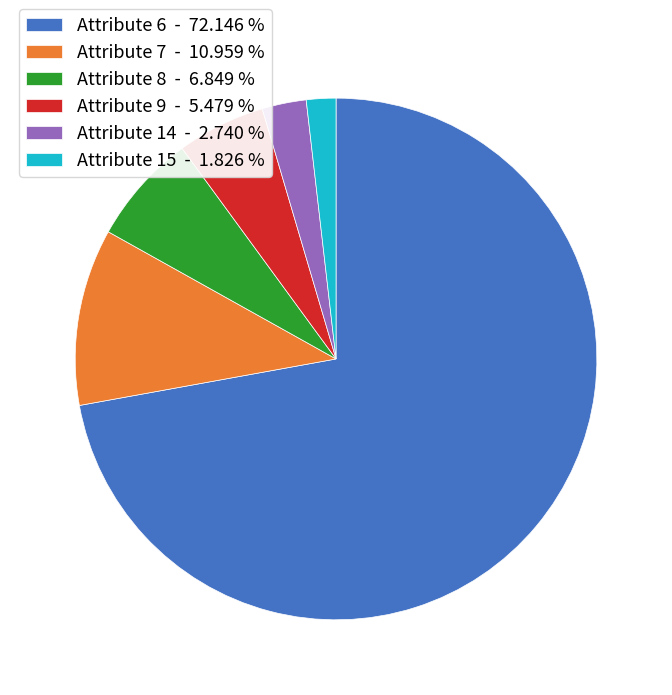

Combined, do Attribute 14 - 2.740 % and Attribute 9 - 5.479 % account for over 50%?

No